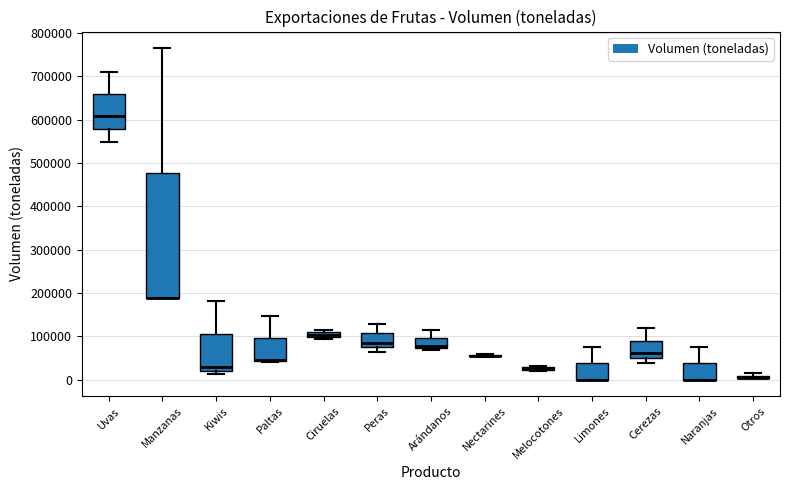

Which box is the tallest, from its lower edge to its upper edge?

Manzanas